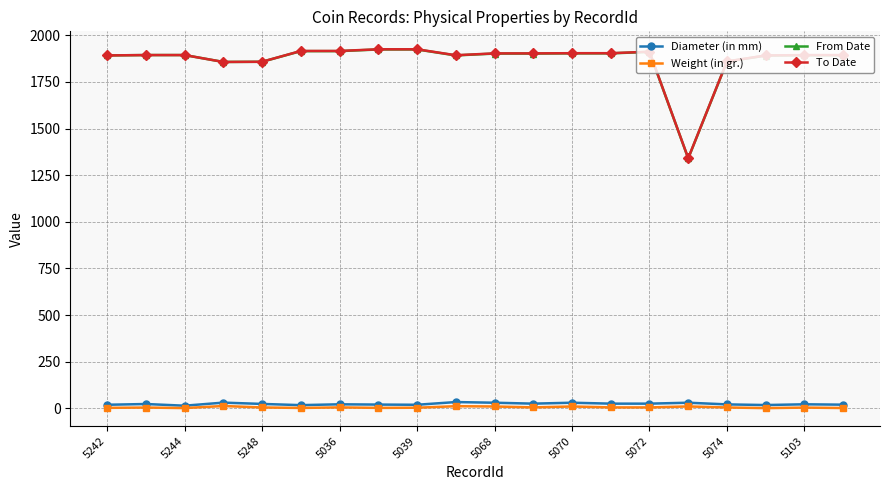

What is the greatest value displayed?

1925.0